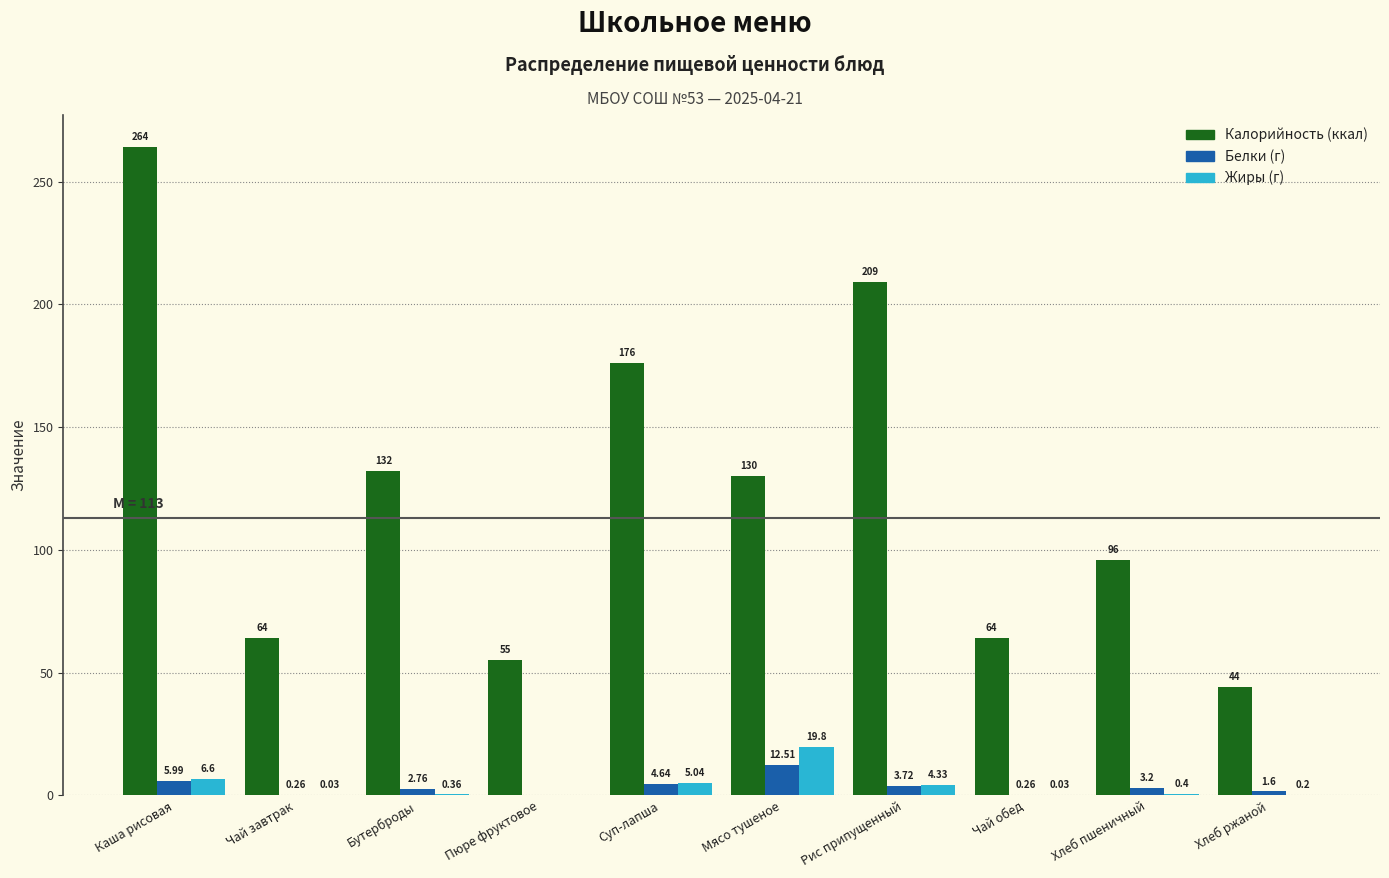

At which category is the sum across all series the highest?

Каша рисовая